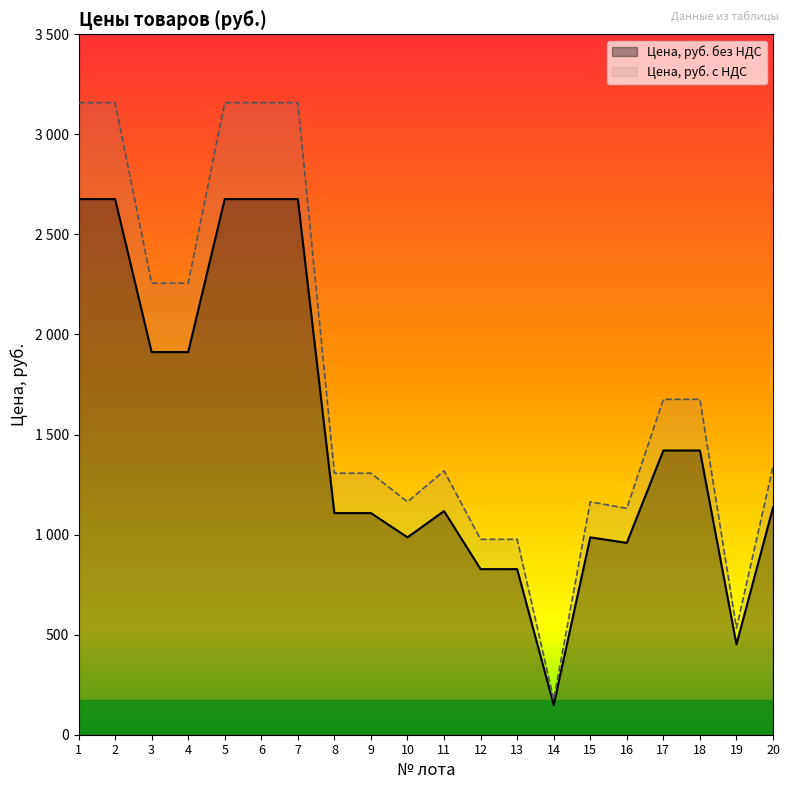

What is the average value of the Цена, руб. без НДС series?

1485.1